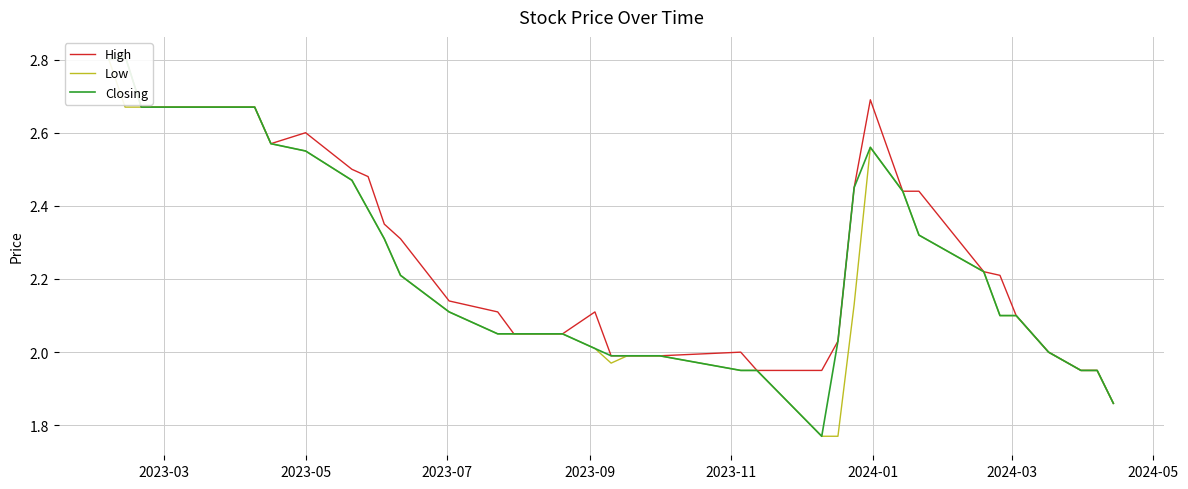

What is the difference between the maximum and minimum values in the Low series?

1.0